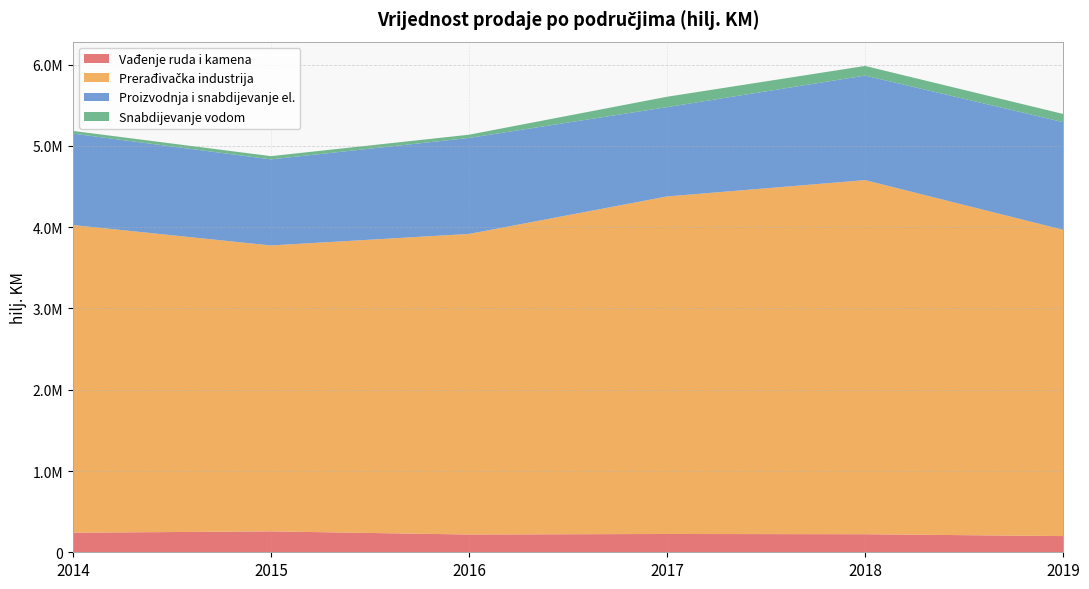

Reading left to right, extract all data points from this chart.

Vađenje ruda i kamena: 2014=240851.0	2015=257097.0	2016=218519.0	2017=225193.0	2018=222104.2	2019=199273.0
Prerađivačka industrija: 2014=3785845.0	2015=3518198.0	2016=3698511.0	2017=4153156.0	2018=4357221.4	2019=3768861.0
Proizvodnja i snabdijevanje el.: 2014=1124874.0	2015=1059378.0	2016=1180982.0	2017=1098979.0	2018=1286383.5	2019=1325031.0
Snabdijevanje vodom: 2014=33227.0	2015=39589.0	2016=40036.0	2017=127755.0	2018=118522.0	2019=100468.0